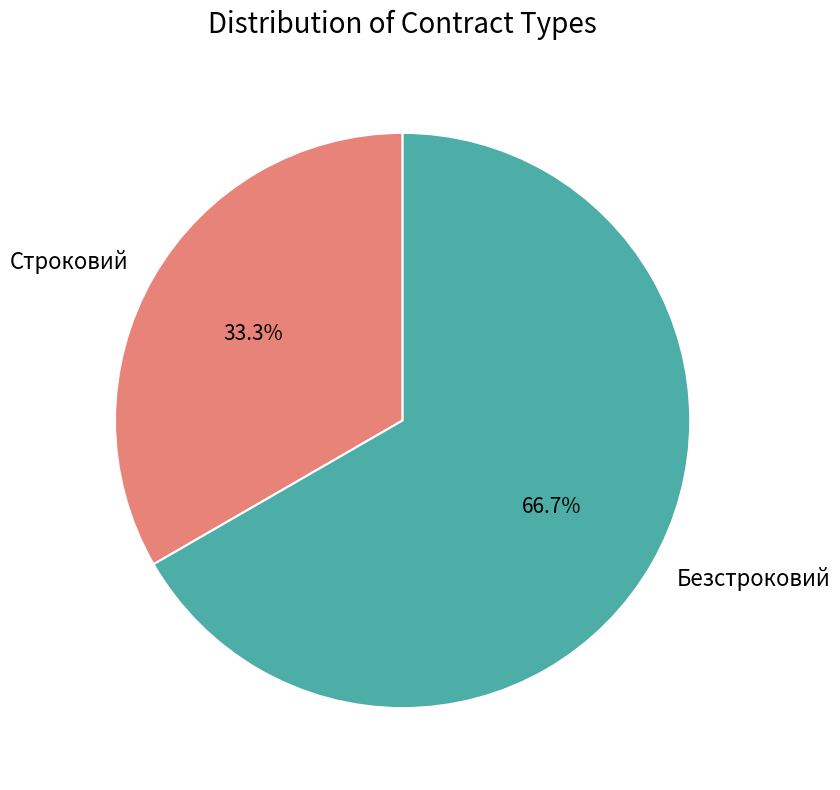

Is Безстроковий the majority of the pie?

Yes